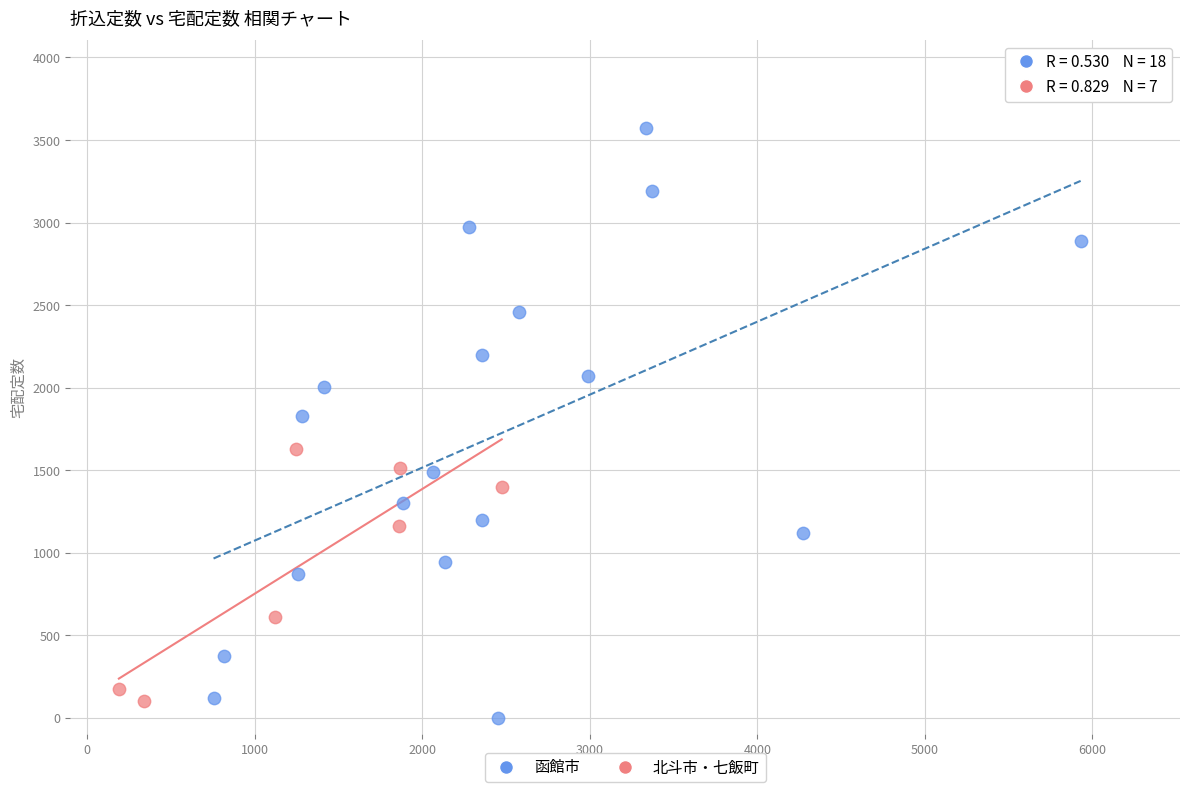

Which series contains the highest Y value?

函館市